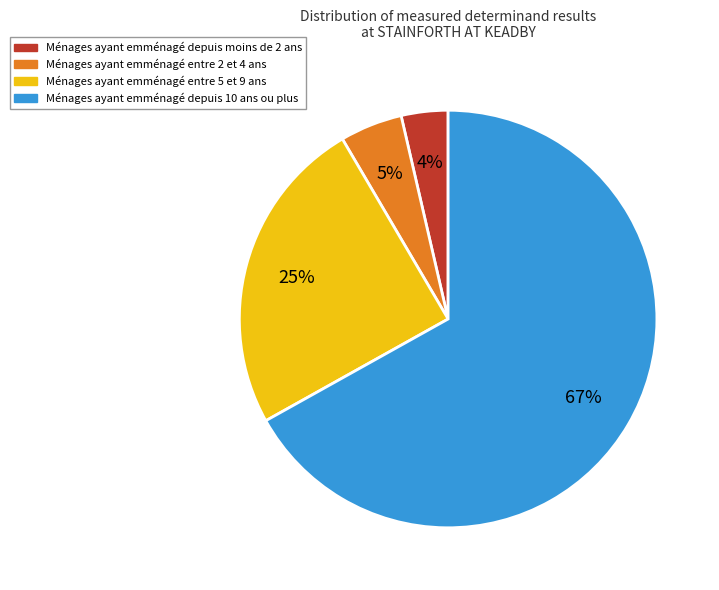

How many slices are in this pie chart?

4